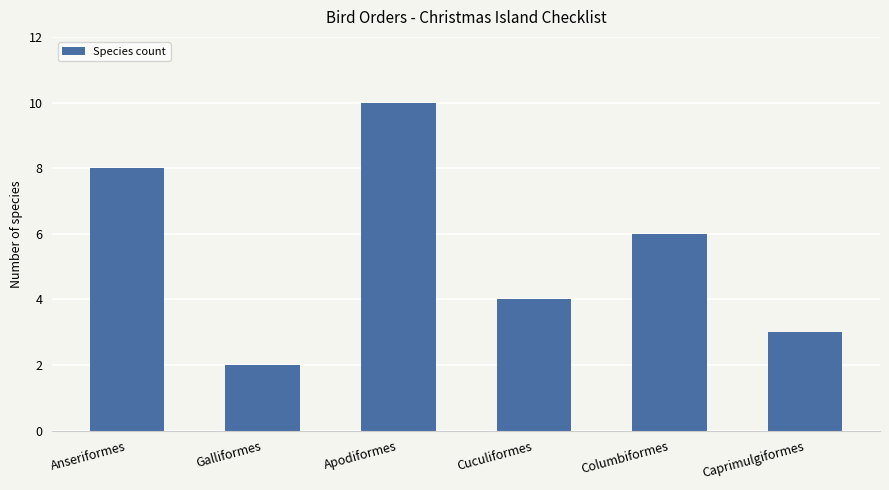

How many bars are there in total?

6